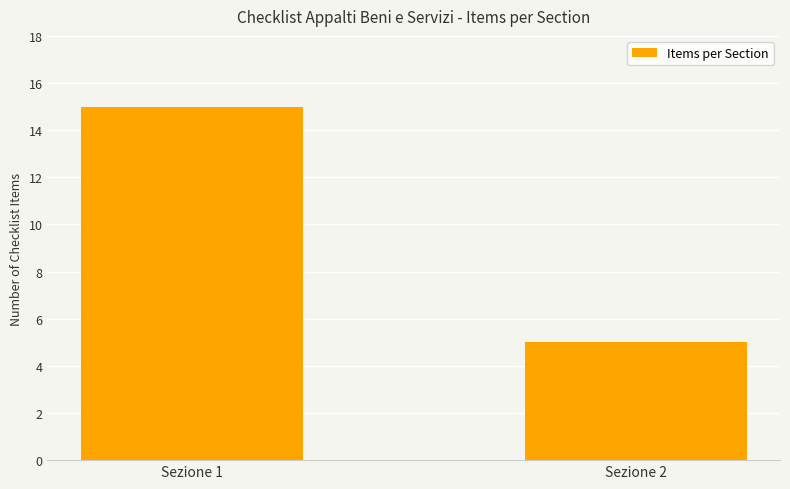

What is the change in value from Sezione 1 to Sezione 2?

-10